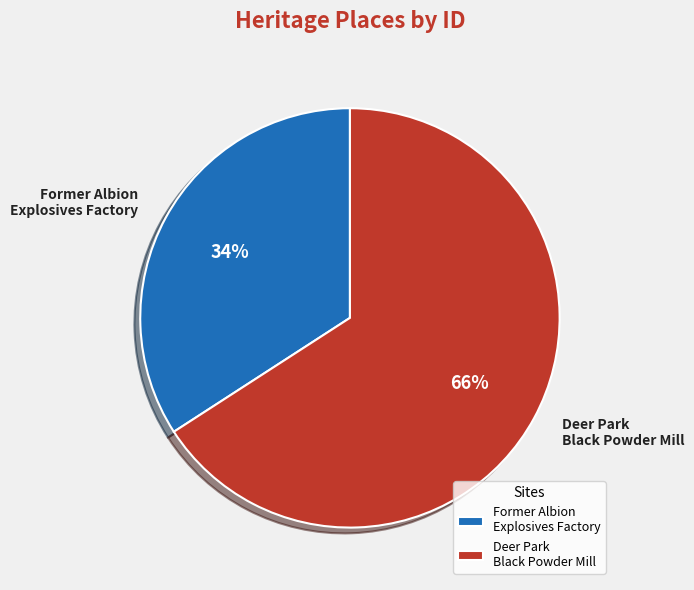

Between Former Albion Explosives Factory and Deer Park Black Powder Mill, which is larger?

Deer Park Black Powder Mill